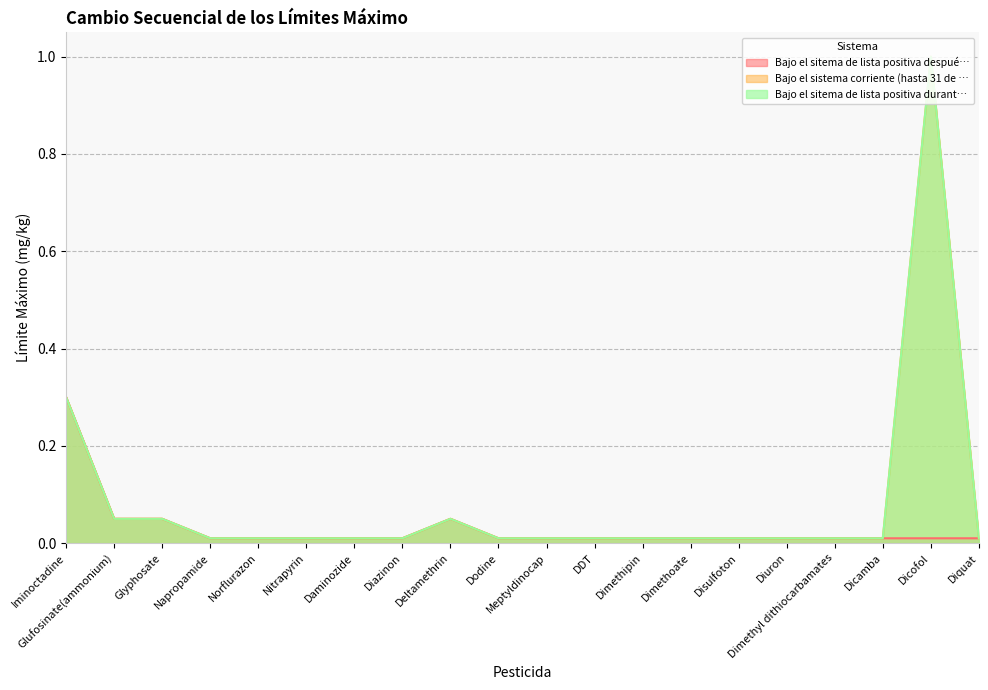

Which category has the highest value in the Bajo el sitema de lista positiva despué… series?

Iminoctadine